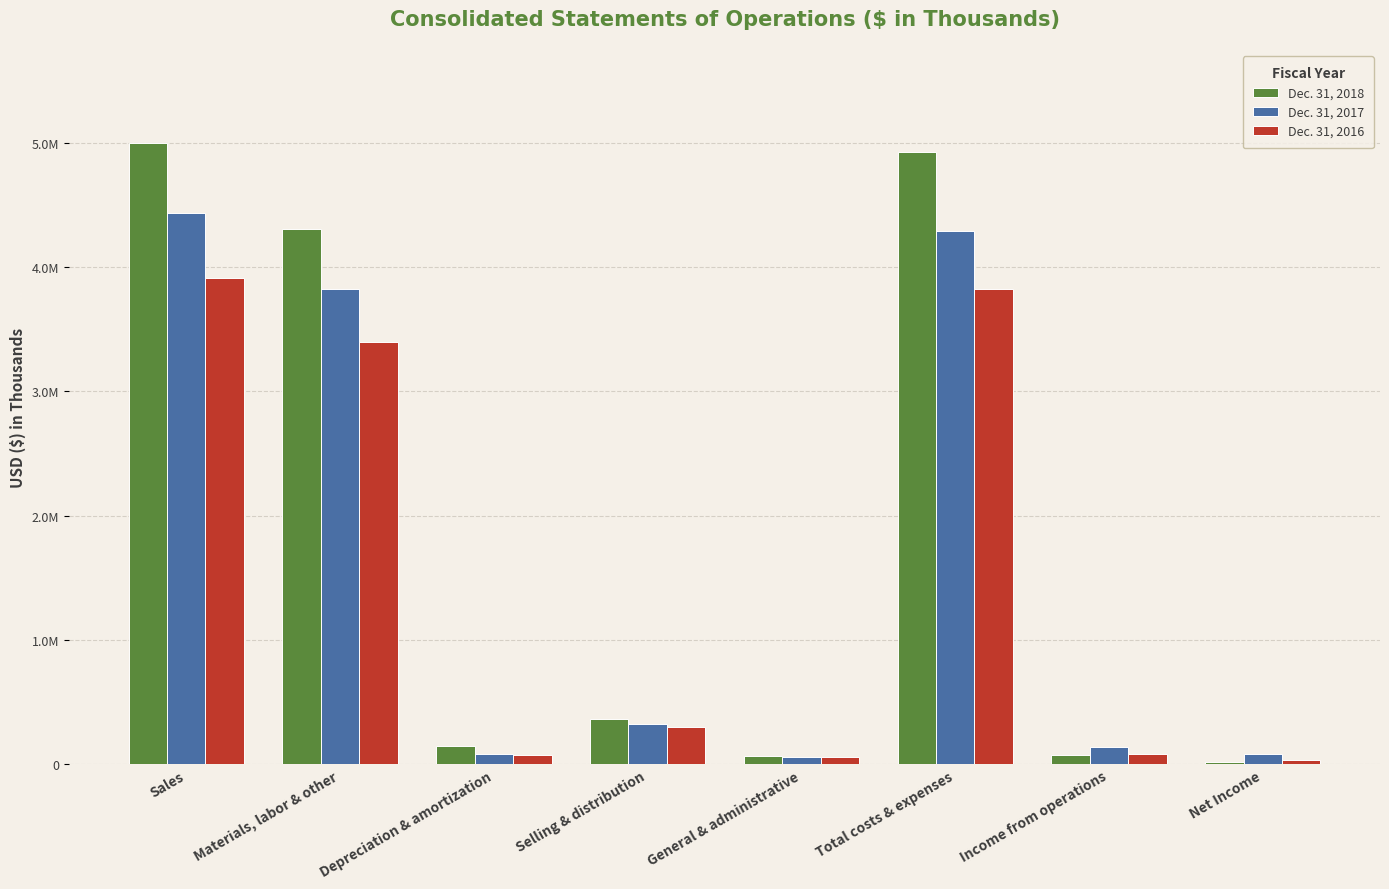

At which label does Dec. 31, 2017 reach its minimum?

General & administrative